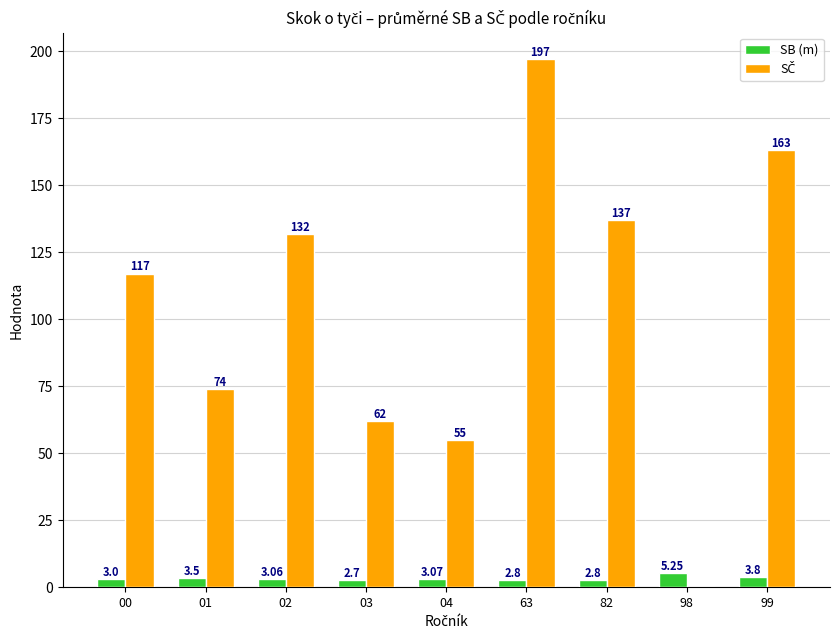

At which category is the sum across all series the highest?

63